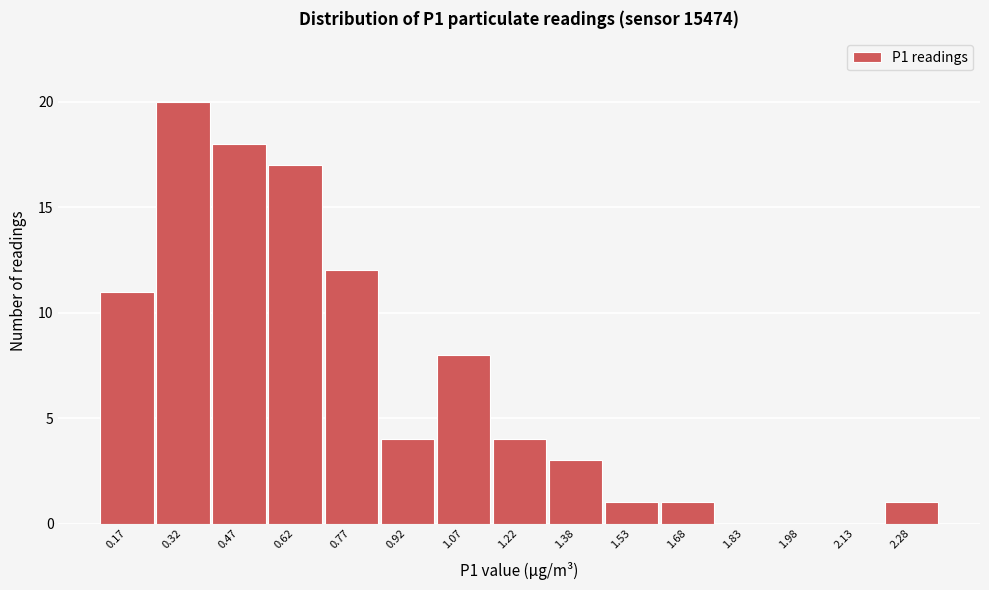

Reading left to right, what are all the values shown in this chart?

0.17=11	0.32=20	0.47=18	0.62=17	0.77=12	0.92=4	1.07=8	1.22=4	1.38=3	1.53=1	1.68=1	1.83=0	1.98=0	2.13=0	2.28=1